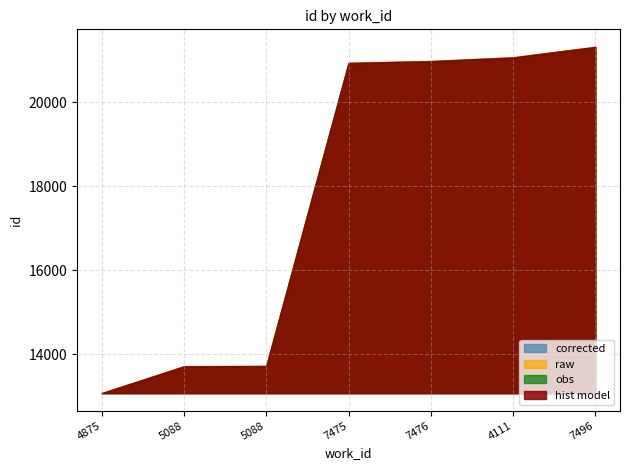

What is the average value of the corrected series?

17833.2